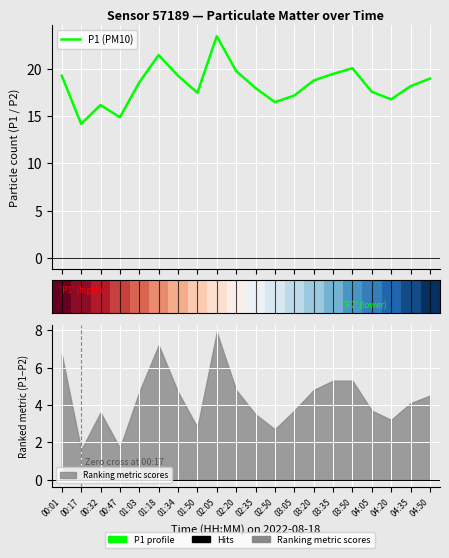

List the labels in order of P1 (PM10) value, smallest first.

00:17, 00:47, 00:32, 02:50, 04:20, 03:05, 01:50, 04:05, 02:35, 04:35, 01:03, 03:20, 04:50, 00:01, 01:34, 03:35, 02:20, 03:50, 01:18, 02:05